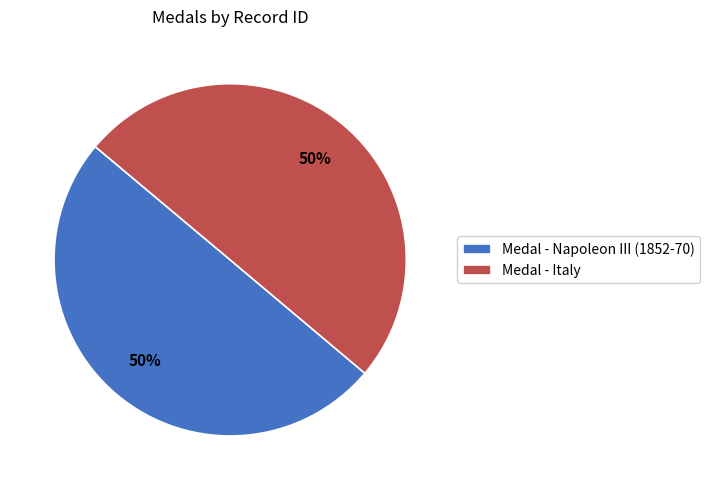

Approximately how many times larger is the value at Medal - Napoleon III (1852-70) compared to Medal - Italy?

1.0